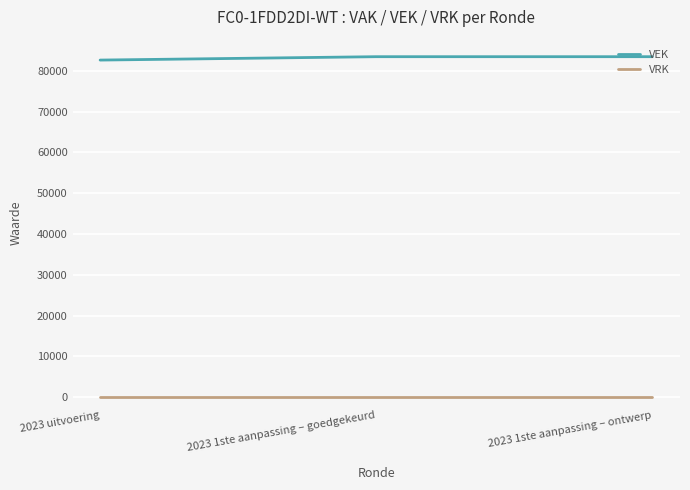

What is the spread (max minus min) of values at 2023 uitvoering?

82607